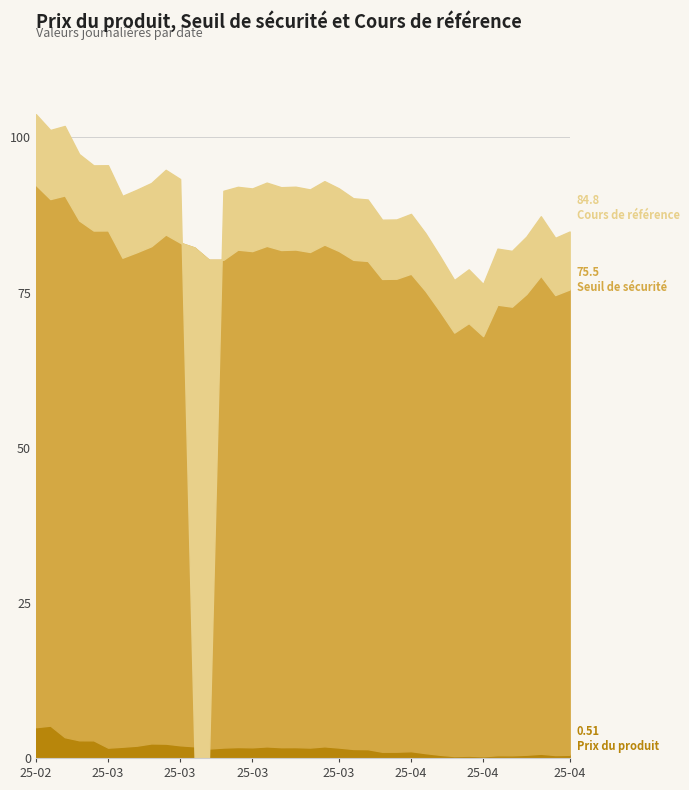

At which category does the chart reach its peak across all series?

2025-02-25